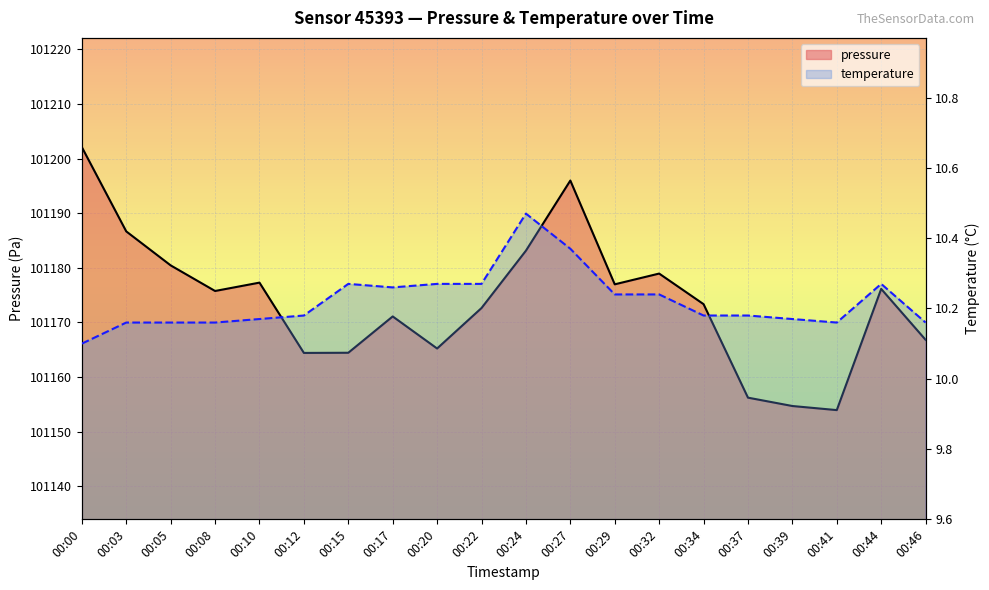

Which series has the largest total across all categories?

pressure